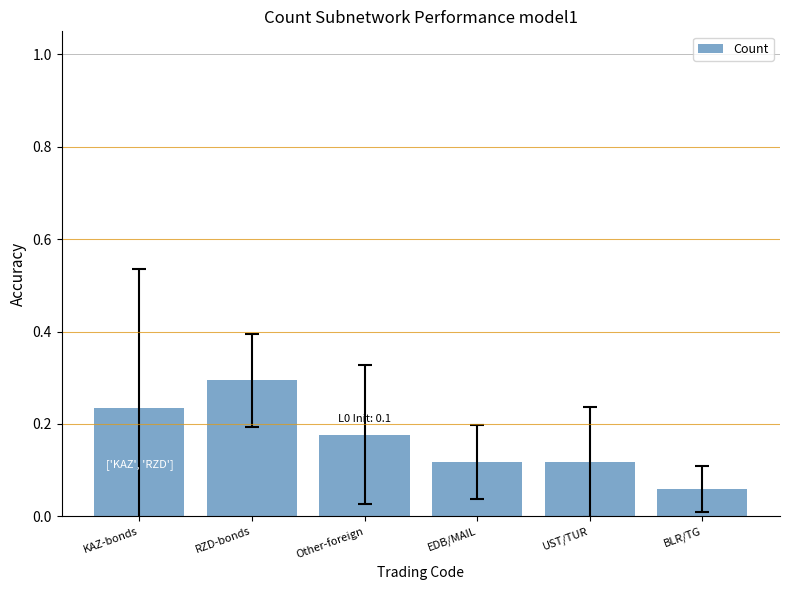

The chart shows a value of 0.4 at KAZ-bonds. True or false?

False